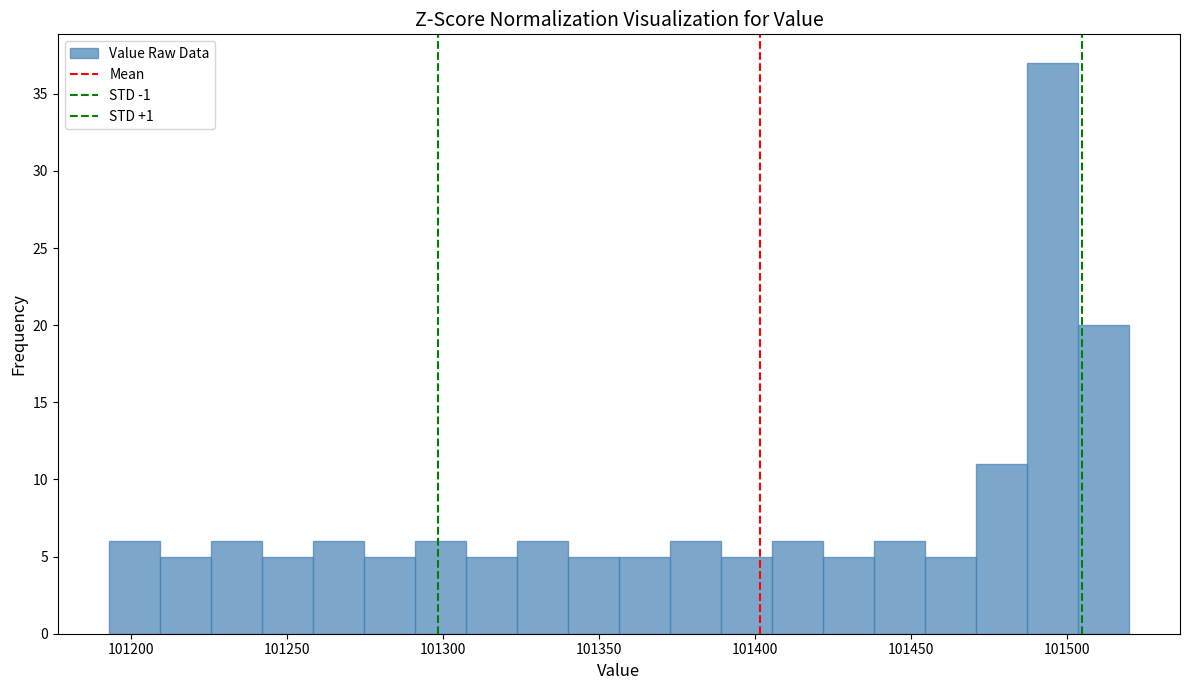

Around what value on the x-axis is the tallest bar? Give the approximate position of its centre, as read against the axis.

101495